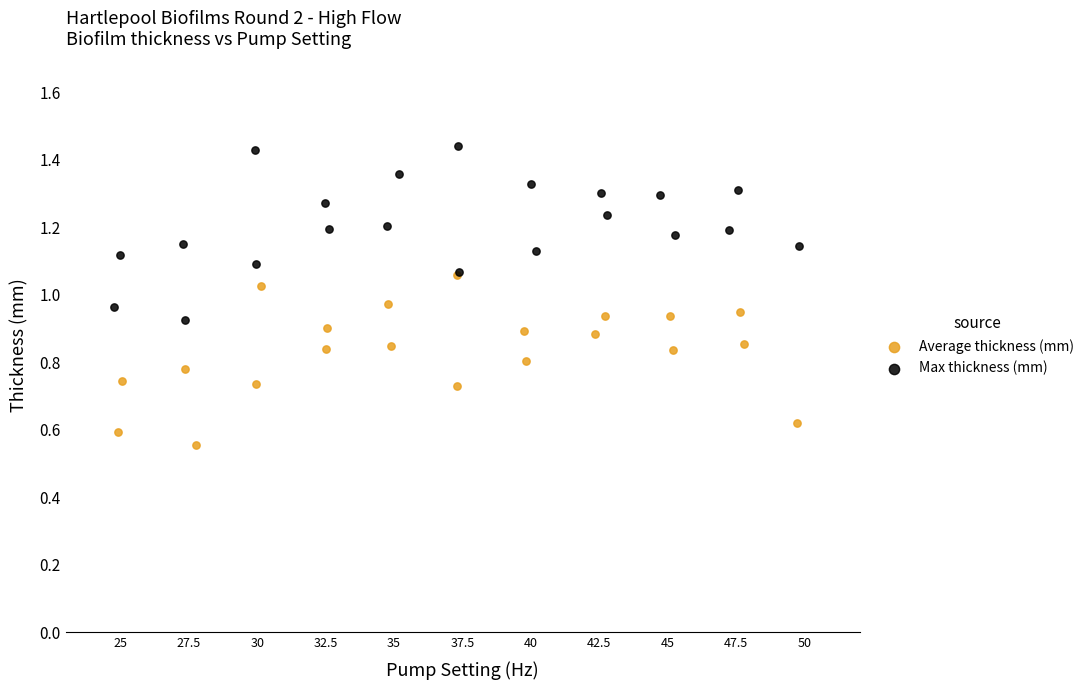

Which series has the widest spread of Y values?

Max thickness (mm)